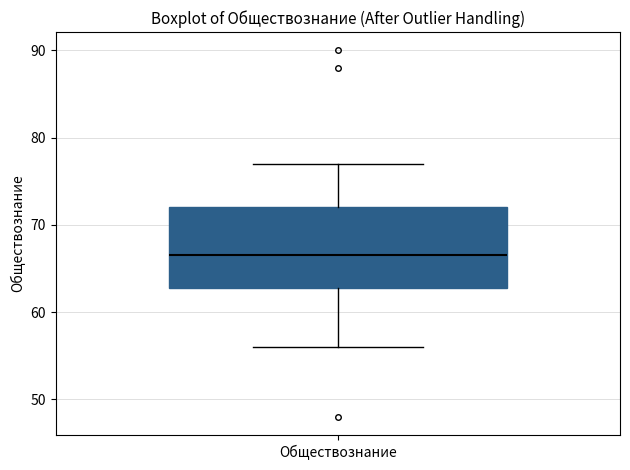

Transcribe this box plot: give where the median line is, the range the box spans, and where the two whiskers end, as read against the y-axis. The values are not printed on the chart, so give them approximately, as read against the axis.

median 67, box 63 to 72, whiskers 56 to 77